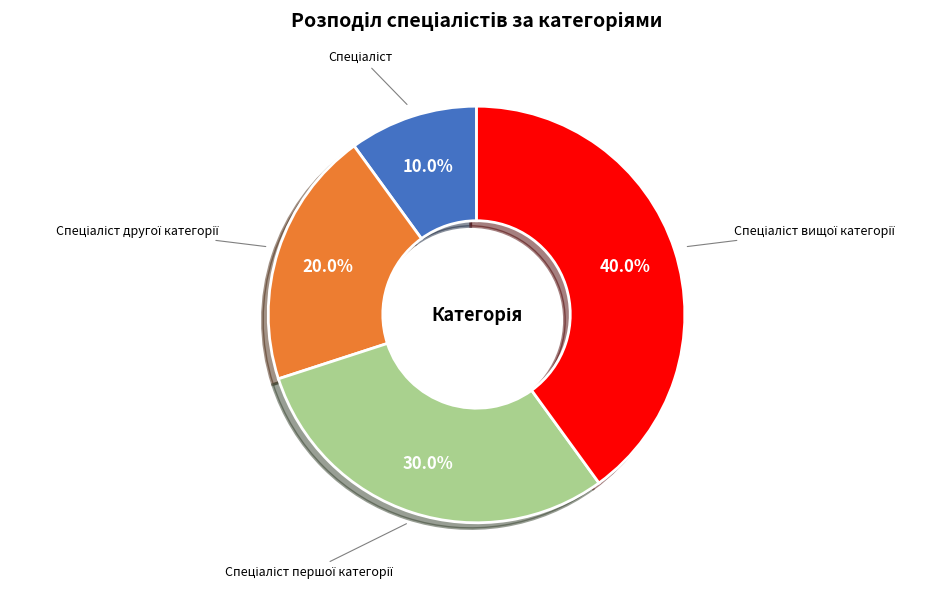

Is there any slice that represents more than half of the pie?

No